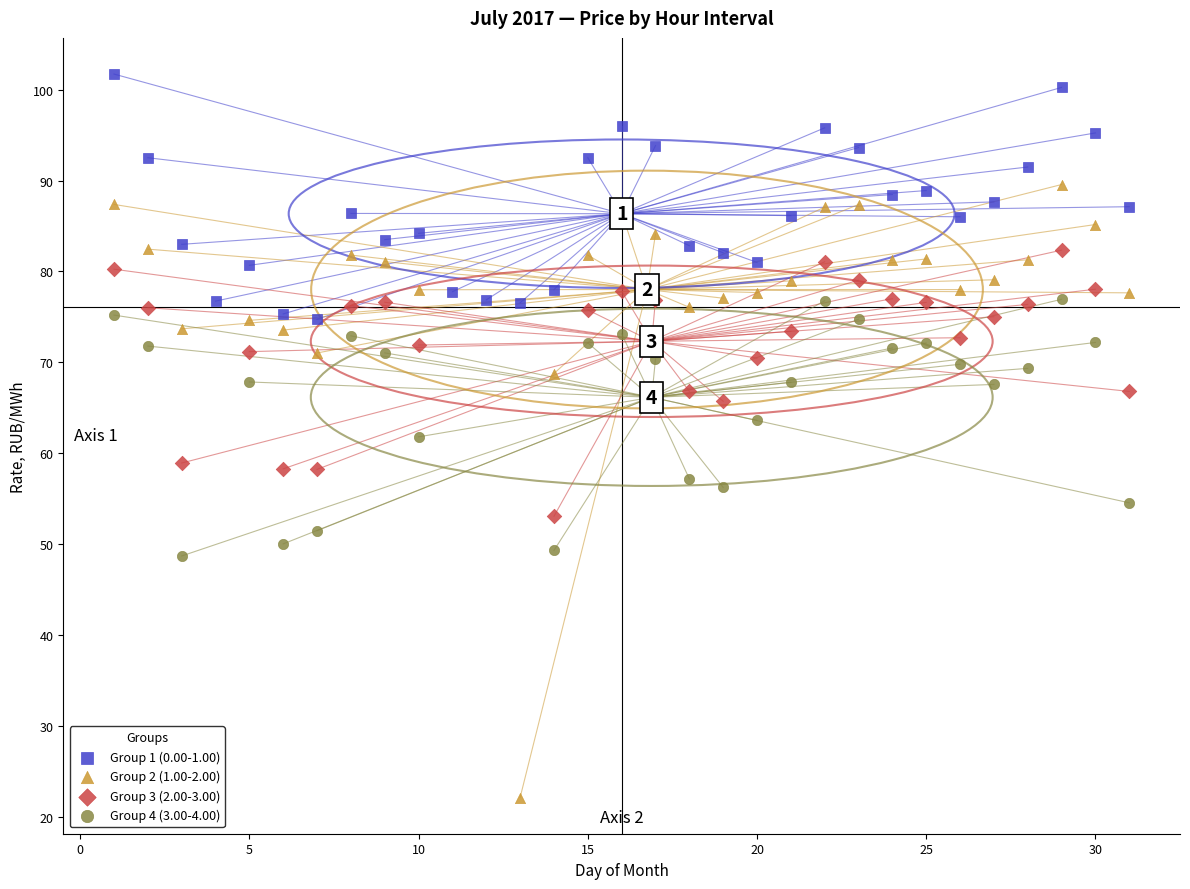

Which series has the largest Y range (max minus min)?

Group 2 (1.00-2.00)